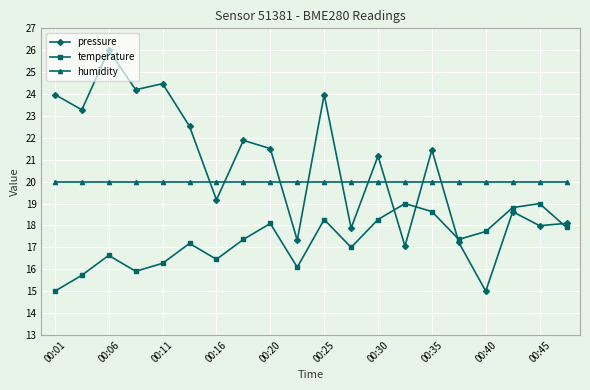

What is the value of the humidity point at the 9th from the left?

20.0